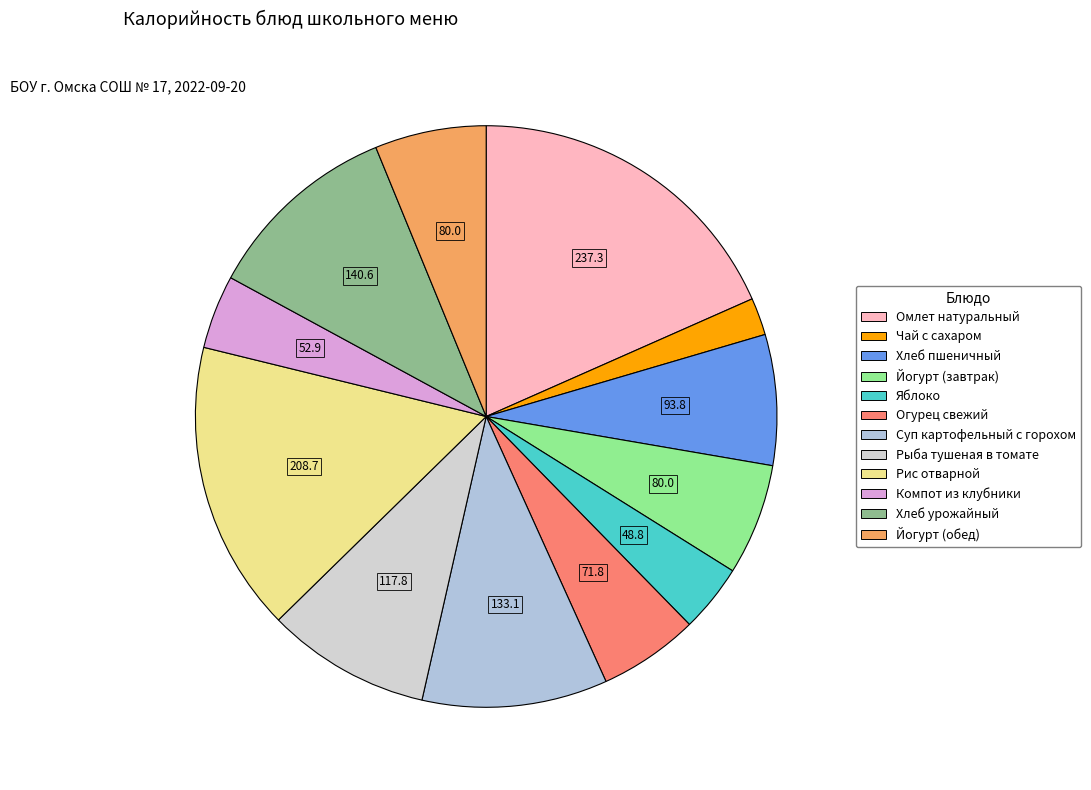

Count the number of slices in the pie.

12